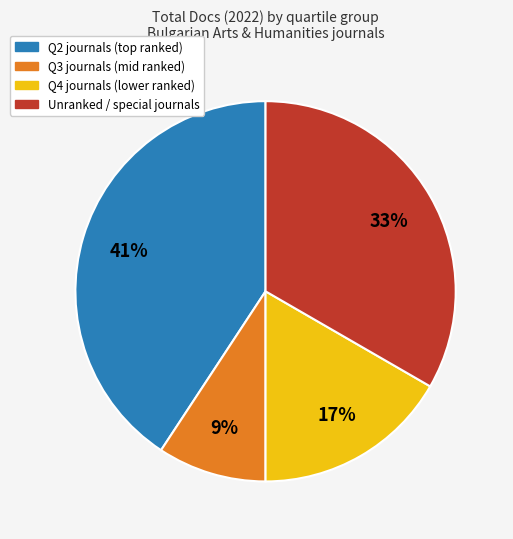

To the nearest percent, what is the average slice percentage?

25%